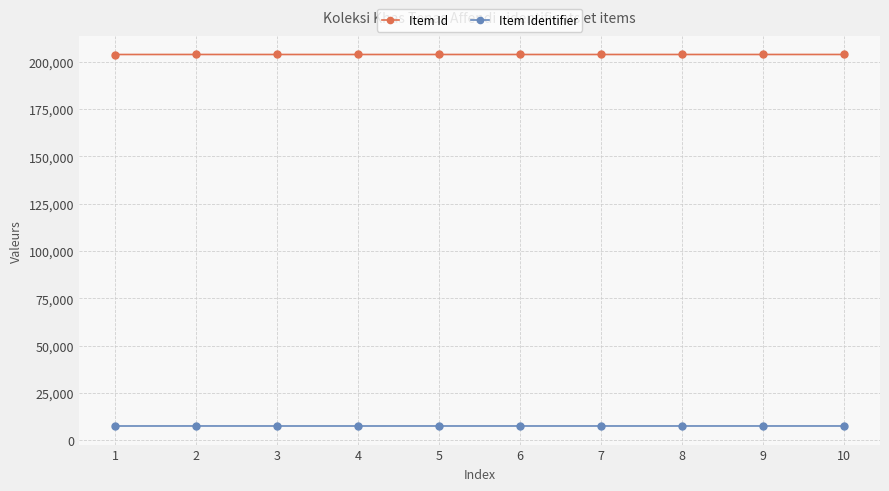

How many data points does each series have?

10